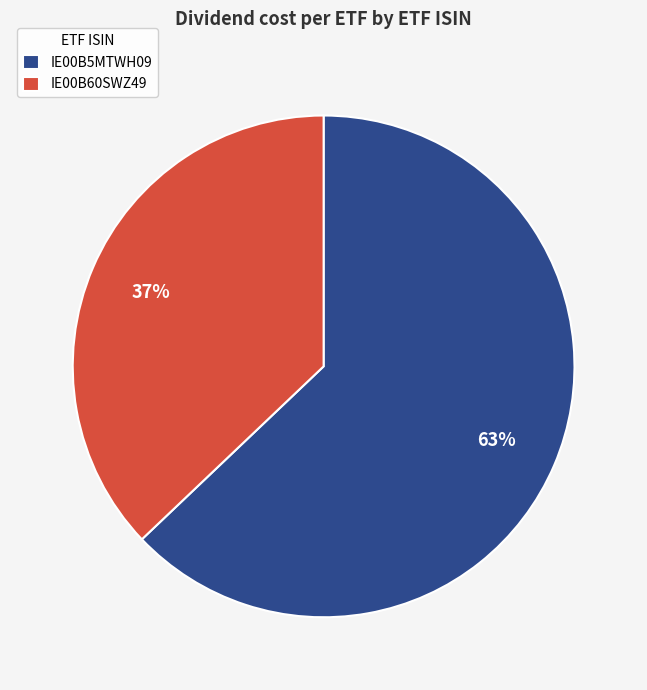

What is the largest slice in the pie chart?

IE00B5MTWH09